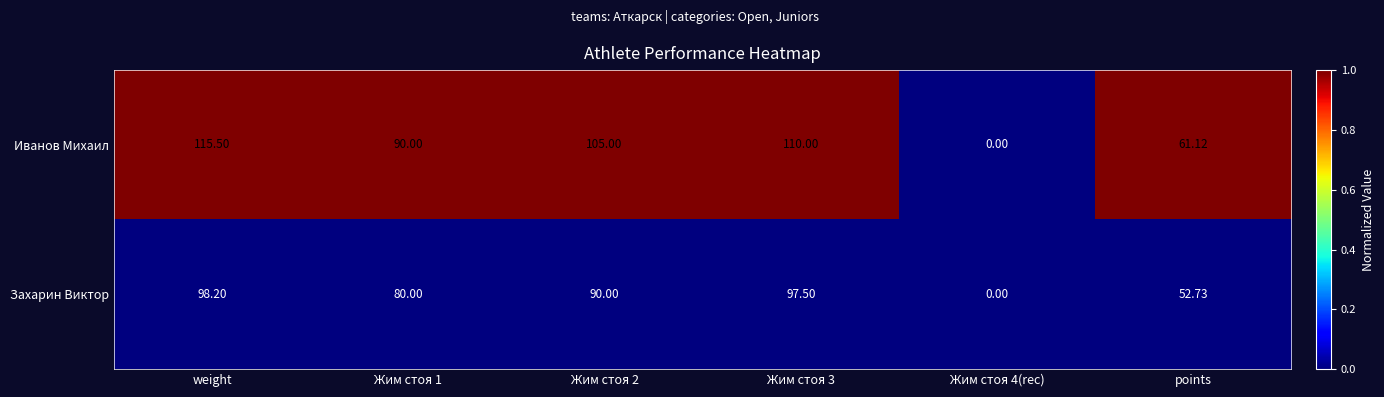

List the series in order of their overall mean, lowest first.

Захарин Виктор, Иванов Михаил